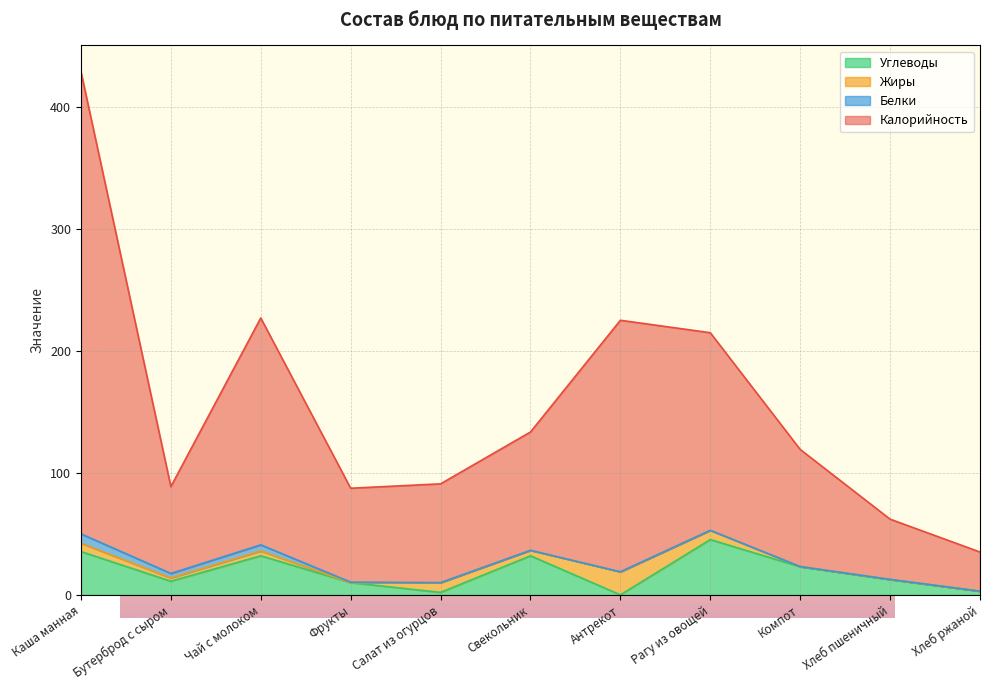

Where is the first local minimum for Углеводы?

Бутерброд с сыром